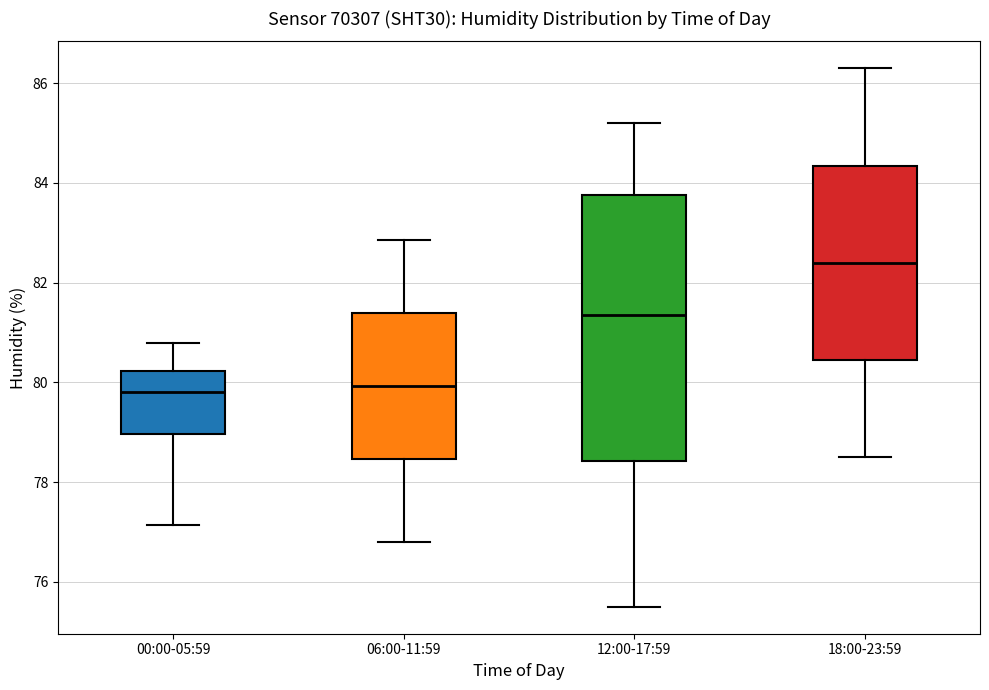

Comparing the boxes themselves (not the whiskers), which one is the tallest?

12:00-17:59